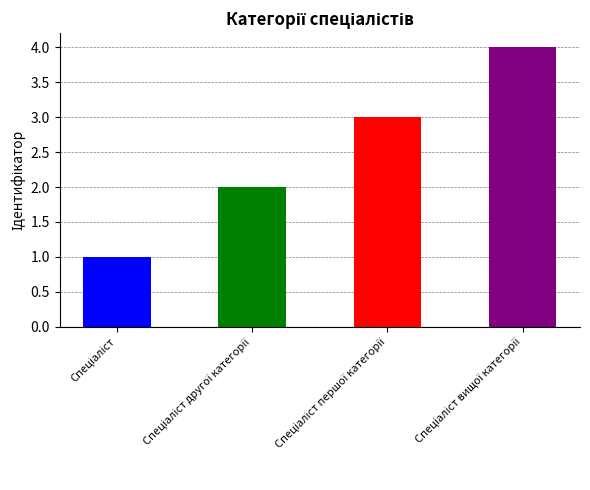

Rank the categories by value from highest to lowest.

Спеціаліст вищої категорії, Спеціаліст першої категорії, Спеціаліст другої категорії, Спеціаліст